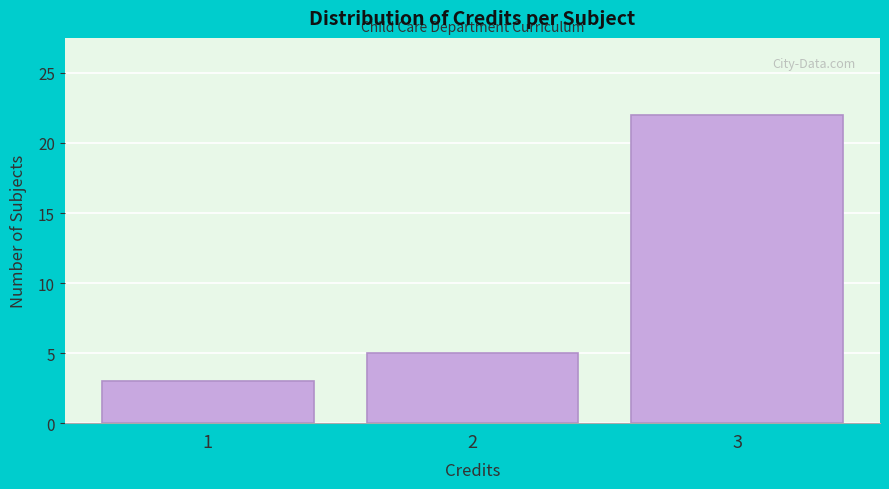

Reading left to right, list every bar in this chart as the range it spans on the x-axis followed by its height. The values are not printed on the chart, so give them approximately, as read against the axis.

0.5 to 1.5: 3
1.5 to 2.5: 5
2.5 to 3.5: 22